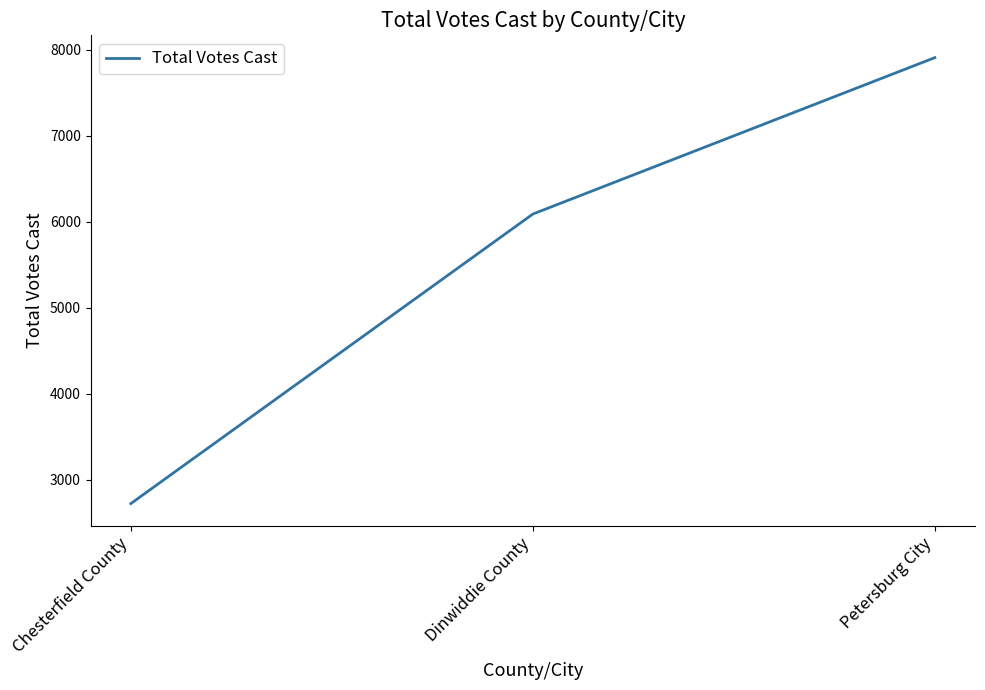

Does the chart have visible grid lines?

No